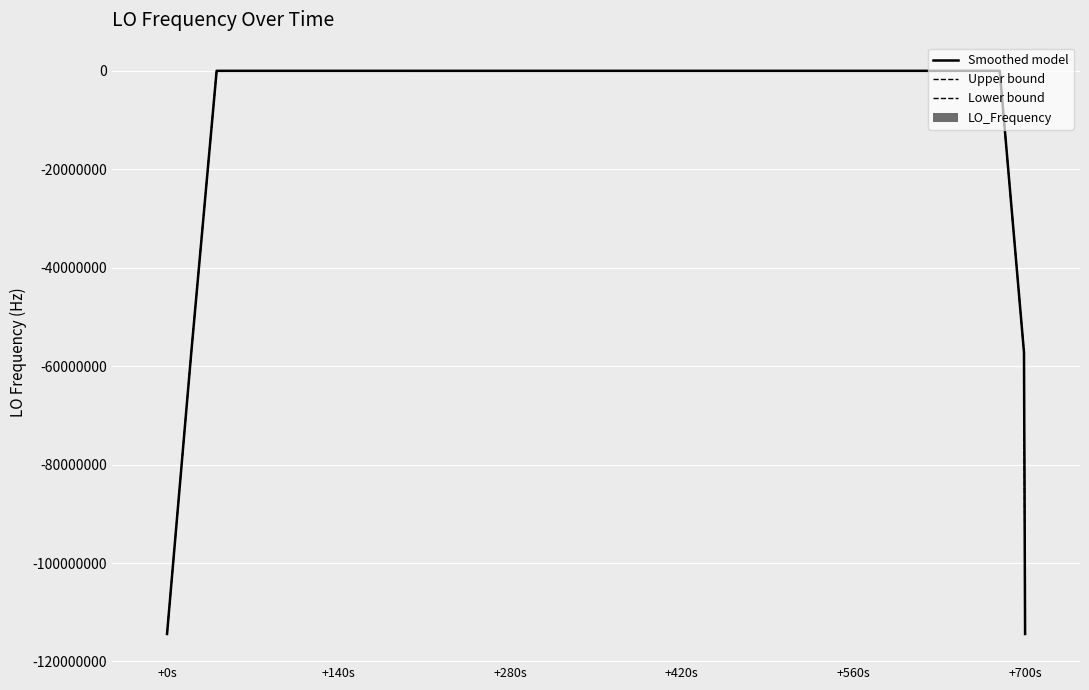

List the series in order of their peak value, highest first.

Upper bound, LO_Frequency, Smoothed model, Lower bound